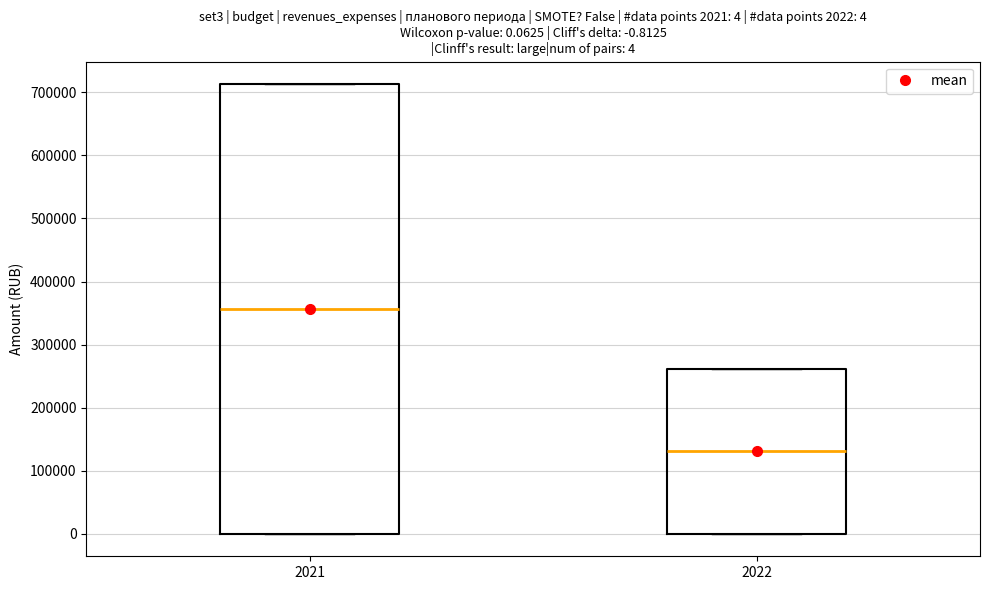

Comparing the boxes themselves (not the whiskers), which one is the tallest?

2021